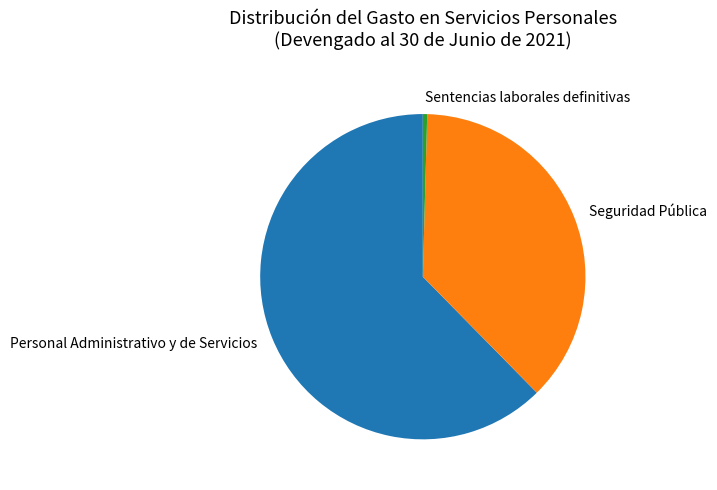

The Seguridad Pública slice represents 25% of the pie. True or false?

False